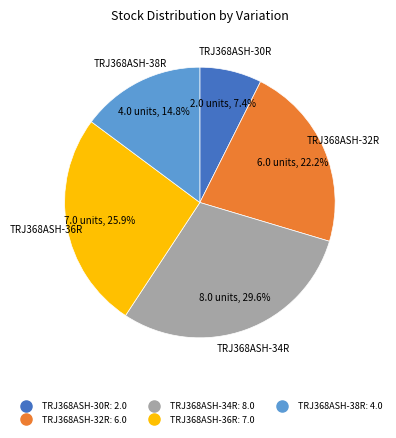

Count the number of slices in the pie.

5